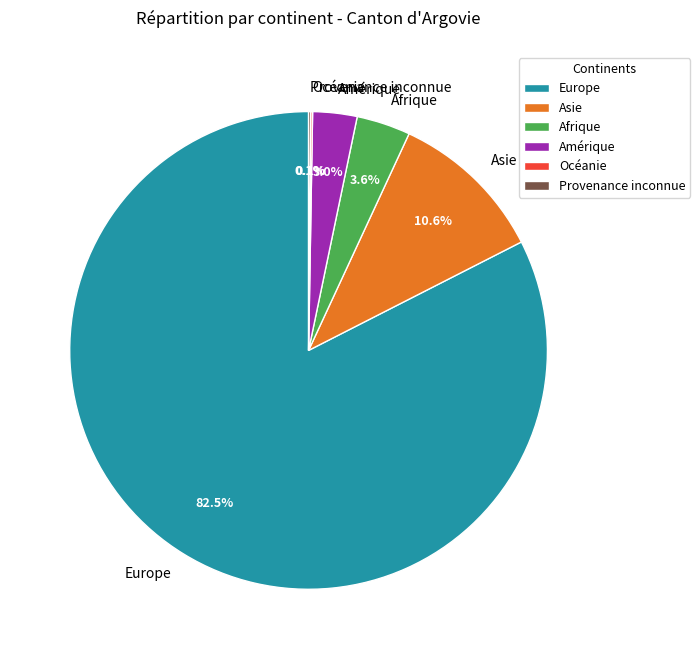

Does Afrique represent more than half of the total?

No